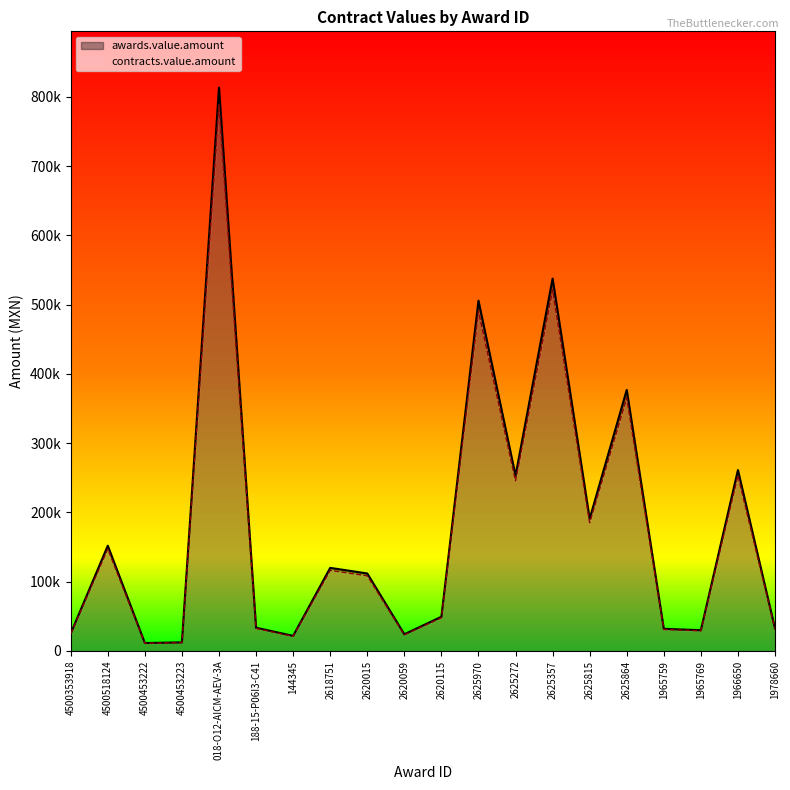

What are all the series names shown in the legend?

awards.value.amount, contracts.value.amount